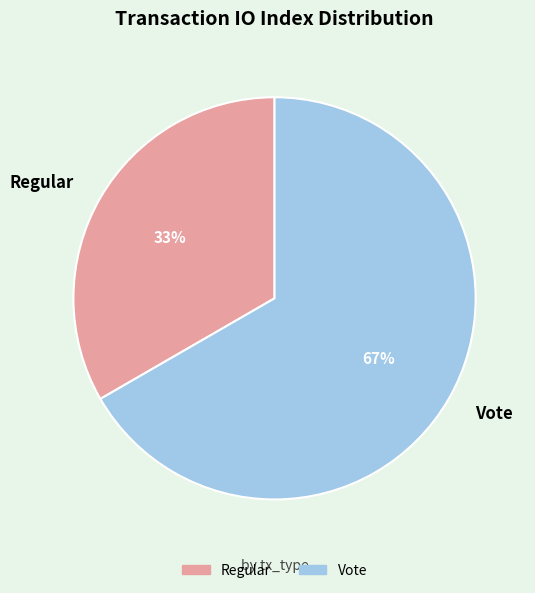

Which has a higher value, Vote or Regular?

Vote